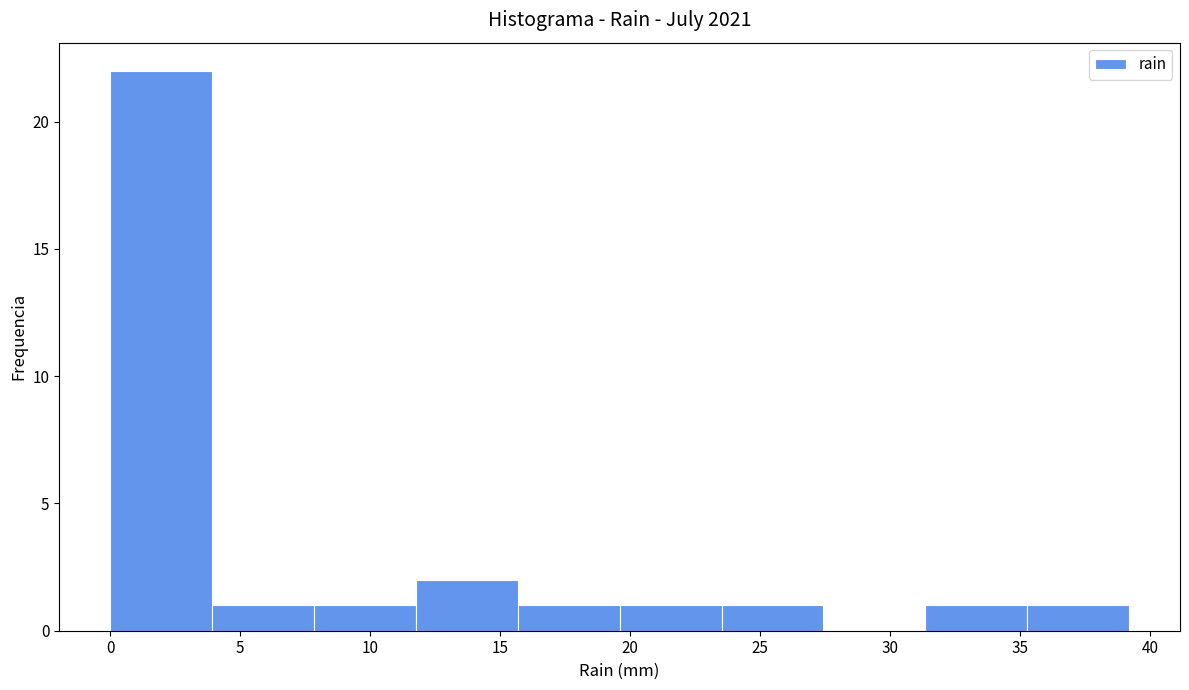

Which range on the x-axis has the tallest bar?

0.0 to 4.0